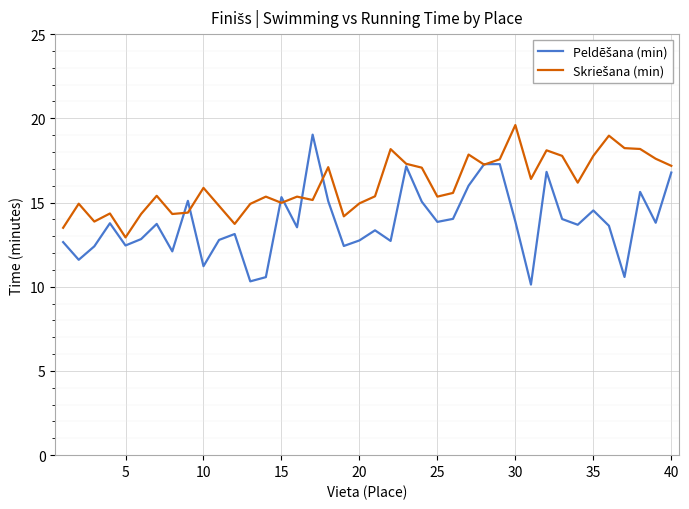

What is the greatest value displayed?

19.6